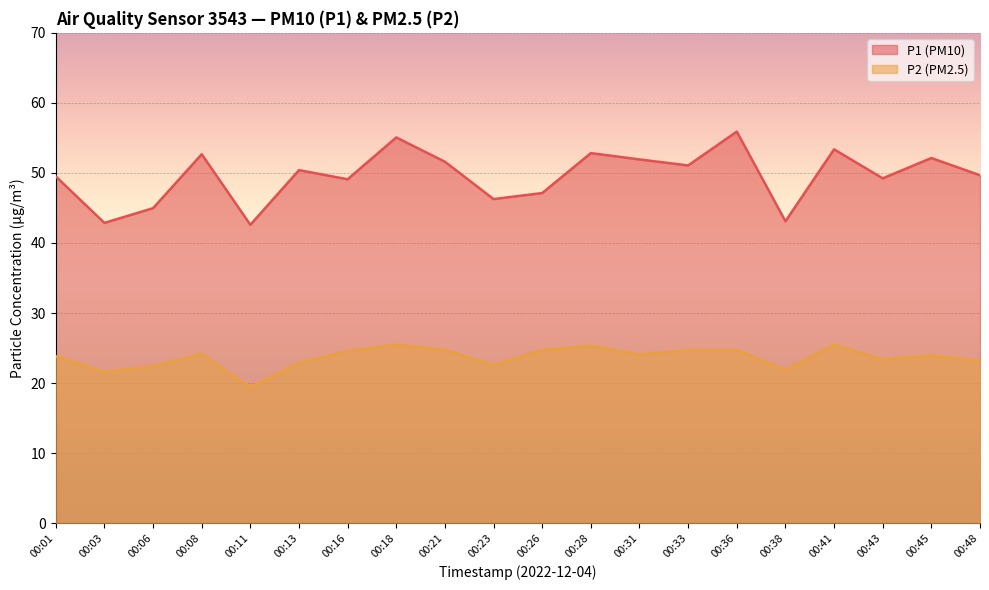

True or false: P2 and P1 cross at least once.

False